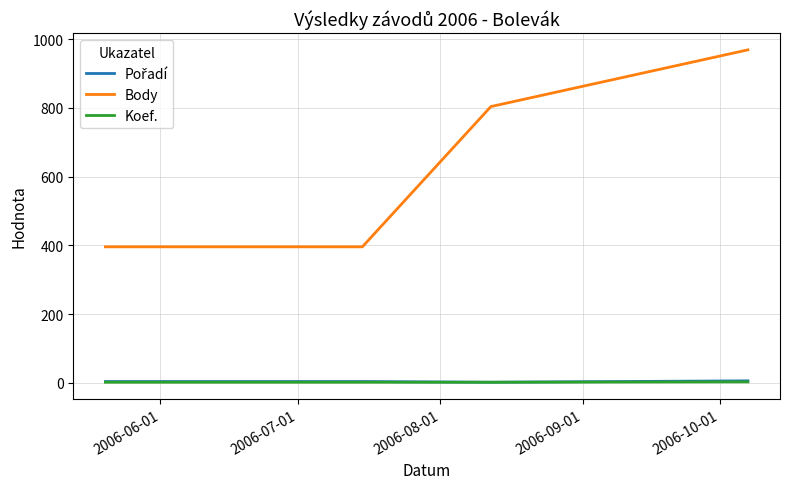

Which series has the largest range (max minus min)?

Body